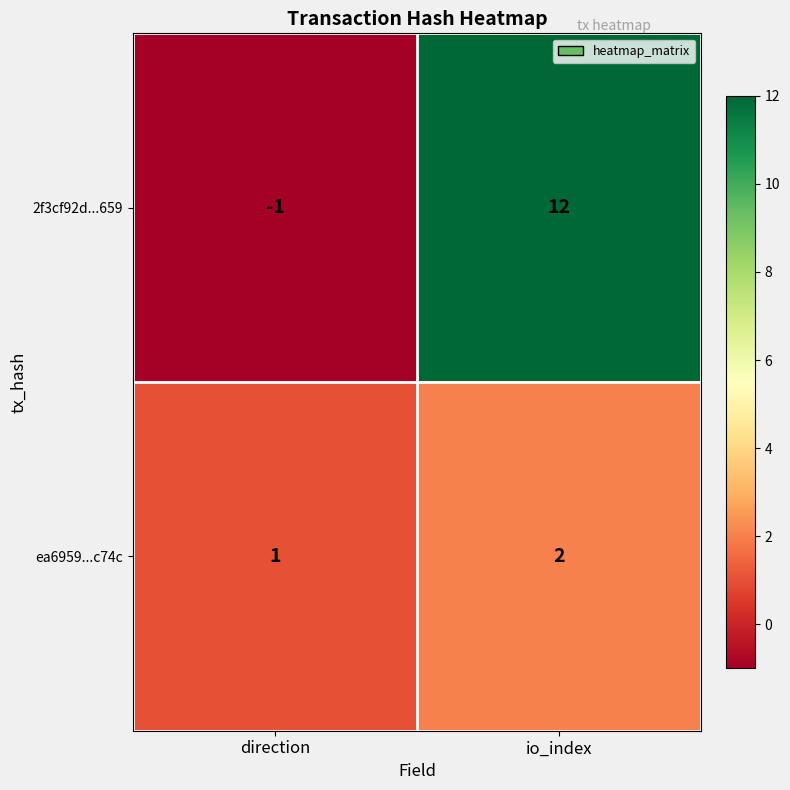

What is the approximate value of 2f3cf92d...659 at io_index, to the nearest 5?

10